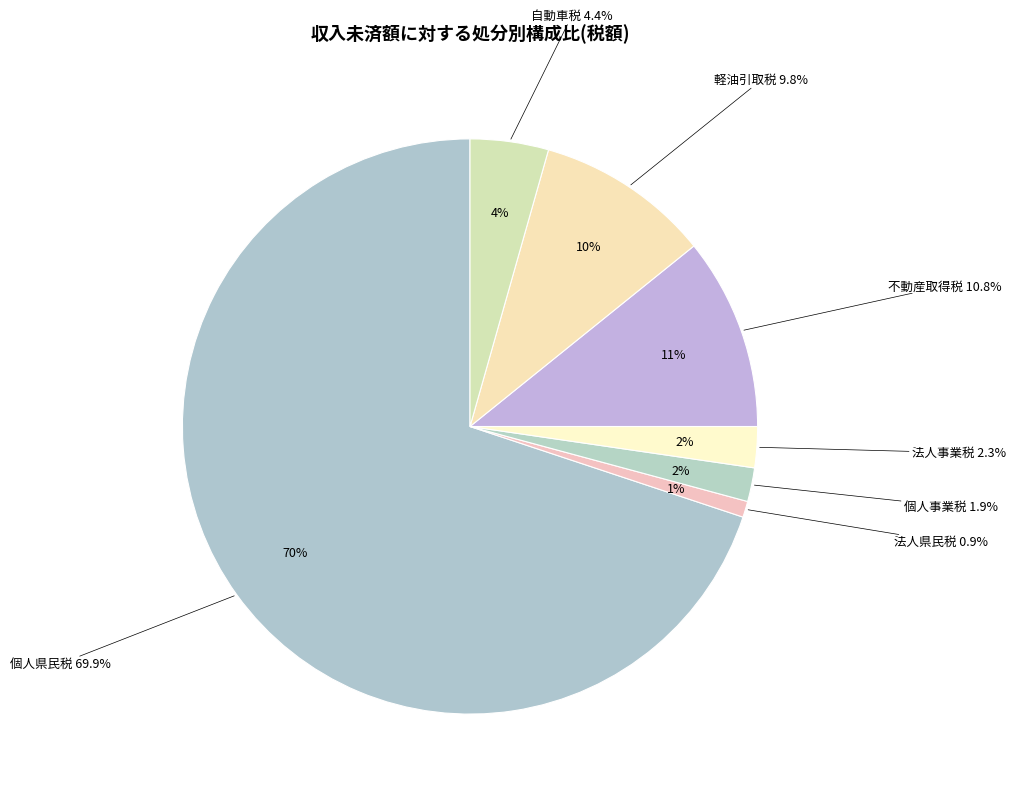

What is the change in value from 法人県民税 to 個人事業税?

+1.0